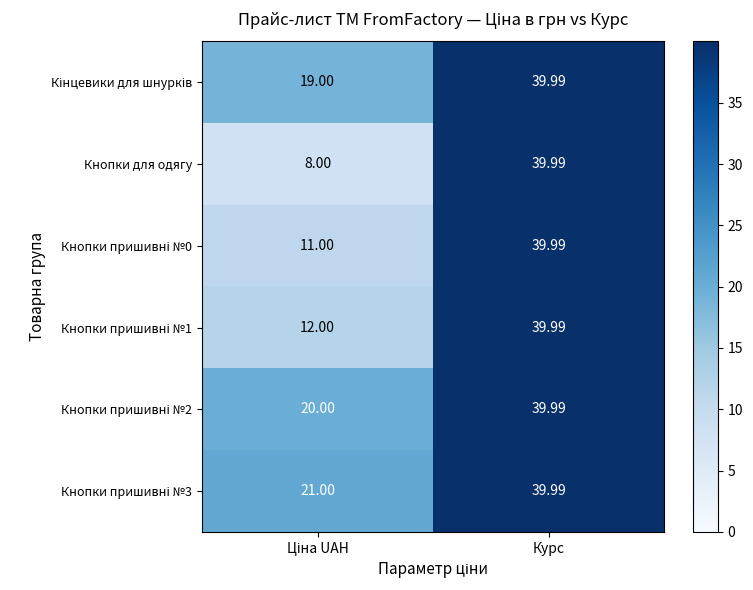

Which category has the highest value across all series?

Курс